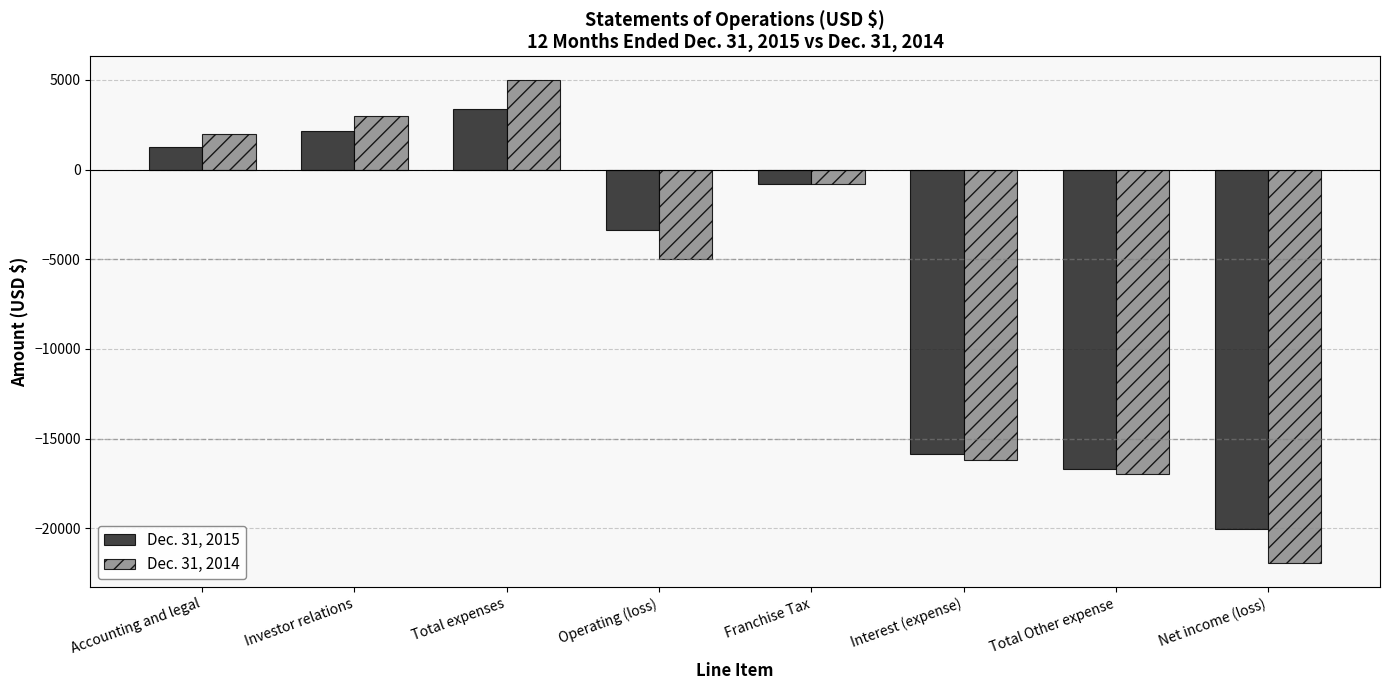

At Investor relations, list the series in order from smallest to largest.

Dec. 31, 2015, Dec. 31, 2014